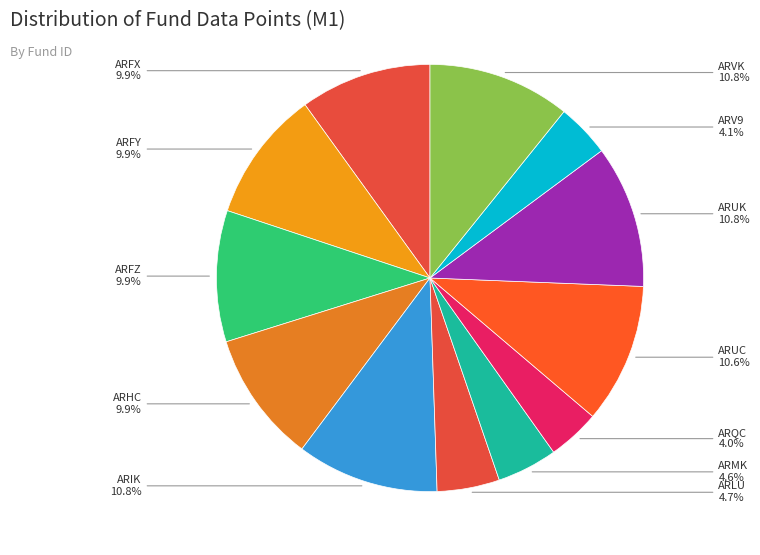

Which category has the biggest portion of the pie?

ARUK